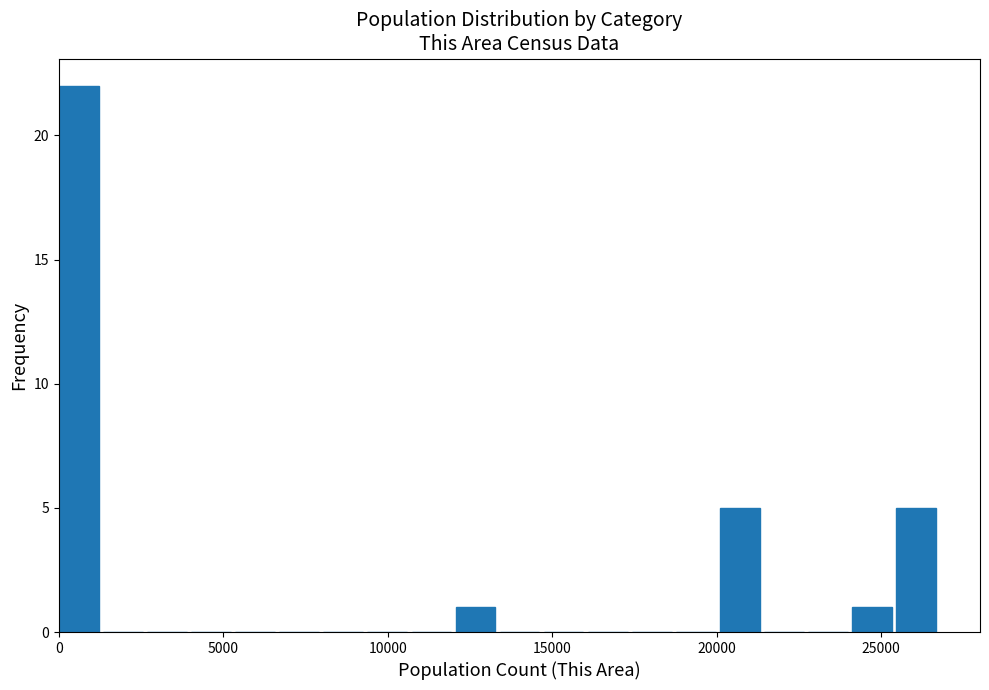

Read against the x-axis, roughly where is the centre of the tallest bar?

500